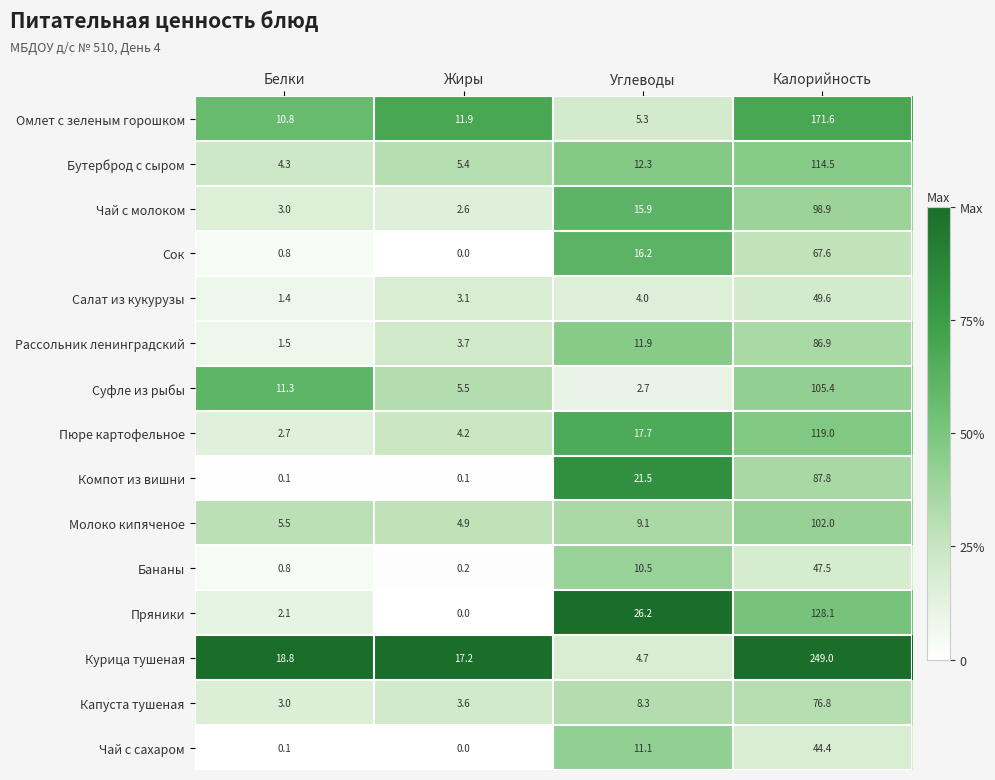

Which series has the largest range (max minus min)?

Курица тушеная